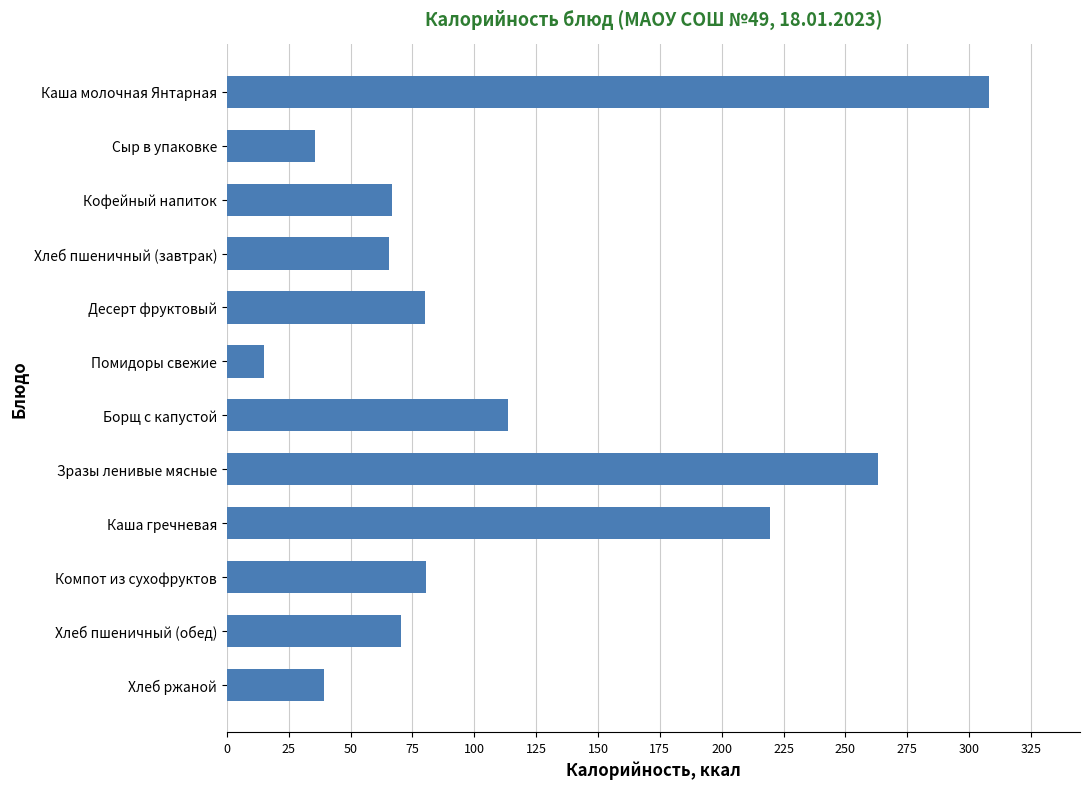

At which label is the value closest to 161?

Борщ с капустой